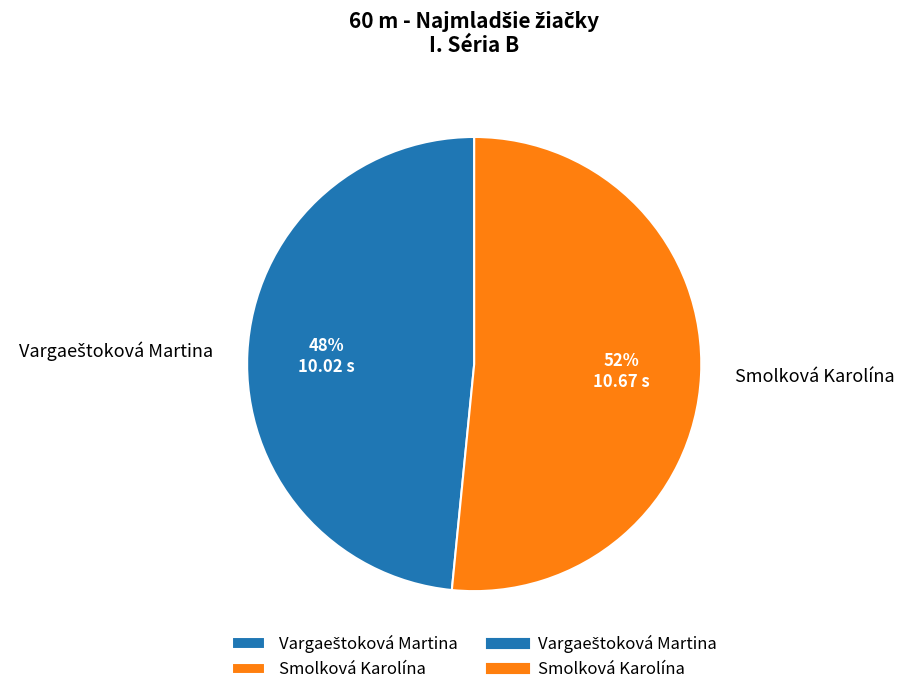

The Smolková Karolína slice represents 52% of the pie. True or false?

True